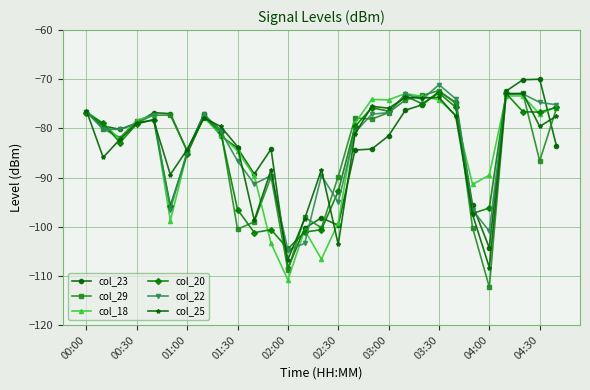

What is the maximum value shown in the chart?

-70.0